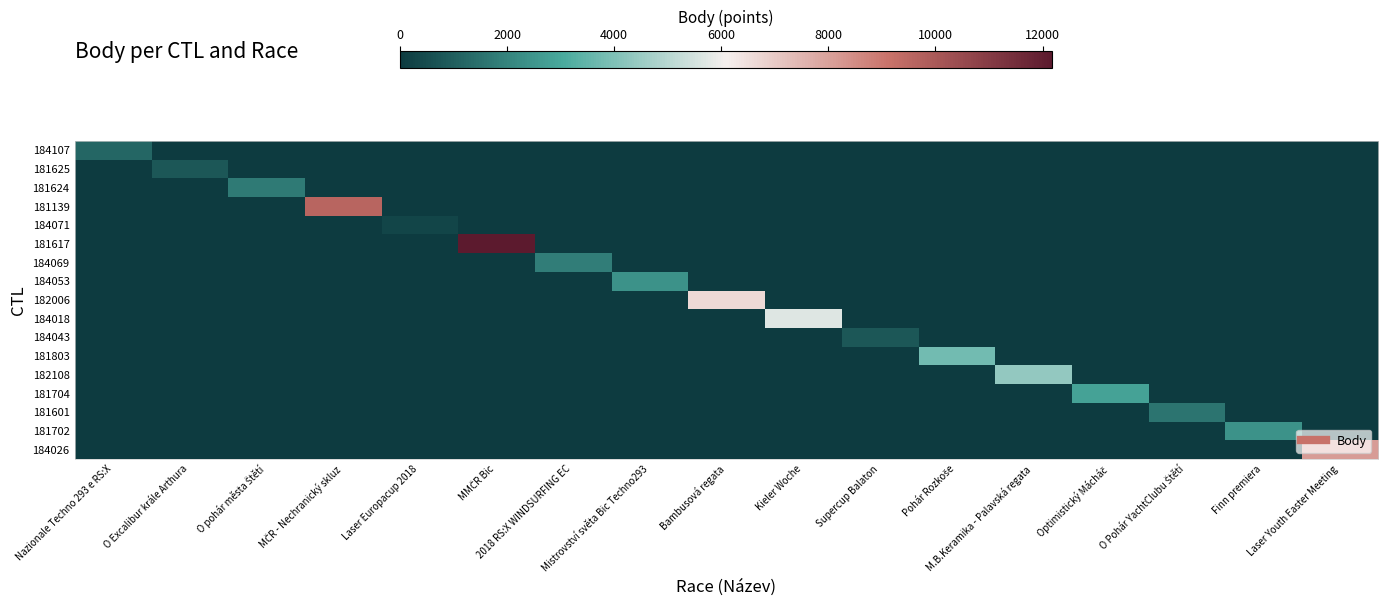

Reading left to right, transcribe all the data shown in this chart.

184107: Nazionale Techno 293 e RS:X=1212	O Excalibur krále Arthura=0	O pohár města Štětí=0	MČR - Nechranický skluz=0	Laser Europacup 2018=0	MMČR Bic=0	2018 RS:X WINDSURFING EC=0	Mistrovství světa Bic Techno293=0	Bambusová regata=0	Kieler Woche=0	Supercup Balaton=0	Pohár Rozkoše=0	M.B.Keramika - Palavská regata=0	Optimistický Mácháč=0	O Pohár YachtClubu Štětí=0	Finn premiera=0	Laser Youth Easter Meeting=0
181625: Nazionale Techno 293 e RS:X=0	O Excalibur krále Arthura=804	O pohár města Štětí=0	MČR - Nechranický skluz=0	Laser Europacup 2018=0	MMČR Bic=0	2018 RS:X WINDSURFING EC=0	Mistrovství světa Bic Techno293=0	Bambusová regata=0	Kieler Woche=0	Supercup Balaton=0	Pohár Rozkoše=0	M.B.Keramika - Palavská regata=0	Optimistický Mácháč=0	O Pohár YachtClubu Štětí=0	Finn premiera=0	Laser Youth Easter Meeting=0
181624: Nazionale Techno 293 e RS:X=0	O Excalibur krále Arthura=0	O pohár města Štětí=1758	MČR - Nechranický skluz=0	Laser Europacup 2018=0	MMČR Bic=0	2018 RS:X WINDSURFING EC=0	Mistrovství světa Bic Techno293=0	Bambusová regata=0	Kieler Woche=0	Supercup Balaton=0	Pohár Rozkoše=0	M.B.Keramika - Palavská regata=0	Optimistický Mácháč=0	O Pohár YachtClubu Štětí=0	Finn premiera=0	Laser Youth Easter Meeting=0
181139: Nazionale Techno 293 e RS:X=0	O Excalibur krále Arthura=0	O pohár města Štětí=0	MČR - Nechranický skluz=9600	Laser Europacup 2018=0	MMČR Bic=0	2018 RS:X WINDSURFING EC=0	Mistrovství světa Bic Techno293=0	Bambusová regata=0	Kieler Woche=0	Supercup Balaton=0	Pohár Rozkoše=0	M.B.Keramika - Palavská regata=0	Optimistický Mácháč=0	O Pohár YachtClubu Štětí=0	Finn premiera=0	Laser Youth Easter Meeting=0
184071: Nazionale Techno 293 e RS:X=0	O Excalibur krále Arthura=0	O pohár města Štětí=0	MČR - Nechranický skluz=0	Laser Europacup 2018=305	MMČR Bic=0	2018 RS:X WINDSURFING EC=0	Mistrovství světa Bic Techno293=0	Bambusová regata=0	Kieler Woche=0	Supercup Balaton=0	Pohár Rozkoše=0	M.B.Keramika - Palavská regata=0	Optimistický Mácháč=0	O Pohár YachtClubu Štětí=0	Finn premiera=0	Laser Youth Easter Meeting=0
181617: Nazionale Techno 293 e RS:X=0	O Excalibur krále Arthura=0	O pohár města Štětí=0	MČR - Nechranický skluz=0	Laser Europacup 2018=0	MMČR Bic=12178	2018 RS:X WINDSURFING EC=0	Mistrovství světa Bic Techno293=0	Bambusová regata=0	Kieler Woche=0	Supercup Balaton=0	Pohár Rozkoše=0	M.B.Keramika - Palavská regata=0	Optimistický Mácháč=0	O Pohár YachtClubu Štětí=0	Finn premiera=0	Laser Youth Easter Meeting=0
184069: Nazionale Techno 293 e RS:X=0	O Excalibur krále Arthura=0	O pohár města Štětí=0	MČR - Nechranický skluz=0	Laser Europacup 2018=0	MMČR Bic=0	2018 RS:X WINDSURFING EC=1818	Mistrovství světa Bic Techno293=0	Bambusová regata=0	Kieler Woche=0	Supercup Balaton=0	Pohár Rozkoše=0	M.B.Keramika - Palavská regata=0	Optimistický Mácháč=0	O Pohár YachtClubu Štětí=0	Finn premiera=0	Laser Youth Easter Meeting=0
184053: Nazionale Techno 293 e RS:X=0	O Excalibur krále Arthura=0	O pohár města Štětí=0	MČR - Nechranický skluz=0	Laser Europacup 2018=0	MMČR Bic=0	2018 RS:X WINDSURFING EC=0	Mistrovství světa Bic Techno293=2424	Bambusová regata=0	Kieler Woche=0	Supercup Balaton=0	Pohár Rozkoše=0	M.B.Keramika - Palavská regata=0	Optimistický Mácháč=0	O Pohár YachtClubu Štětí=0	Finn premiera=0	Laser Youth Easter Meeting=0
182006: Nazionale Techno 293 e RS:X=0	O Excalibur krále Arthura=0	O pohár města Štětí=0	MČR - Nechranický skluz=0	Laser Europacup 2018=0	MMČR Bic=0	2018 RS:X WINDSURFING EC=0	Mistrovství světa Bic Techno293=0	Bambusová regata=6623	Kieler Woche=0	Supercup Balaton=0	Pohár Rozkoše=0	M.B.Keramika - Palavská regata=0	Optimistický Mácháč=0	O Pohár YachtClubu Štětí=0	Finn premiera=0	Laser Youth Easter Meeting=0
184018: Nazionale Techno 293 e RS:X=0	O Excalibur krále Arthura=0	O pohár města Štětí=0	MČR - Nechranický skluz=0	Laser Europacup 2018=0	MMČR Bic=0	2018 RS:X WINDSURFING EC=0	Mistrovství světa Bic Techno293=0	Bambusová regata=0	Kieler Woche=5684	Supercup Balaton=0	Pohár Rozkoše=0	M.B.Keramika - Palavská regata=0	Optimistický Mácháč=0	O Pohár YachtClubu Štětí=0	Finn premiera=0	Laser Youth Easter Meeting=0
184043: Nazionale Techno 293 e RS:X=0	O Excalibur krále Arthura=0	O pohár města Štětí=0	MČR - Nechranický skluz=0	Laser Europacup 2018=0	MMČR Bic=0	2018 RS:X WINDSURFING EC=0	Mistrovství světa Bic Techno293=0	Bambusová regata=0	Kieler Woche=0	Supercup Balaton=804	Pohár Rozkoše=0	M.B.Keramika - Palavská regata=0	Optimistický Mácháč=0	O Pohár YachtClubu Štětí=0	Finn premiera=0	Laser Youth Easter Meeting=0
181803: Nazionale Techno 293 e RS:X=0	O Excalibur krále Arthura=0	O pohár města Štětí=0	MČR - Nechranický skluz=0	Laser Europacup 2018=0	MMČR Bic=0	2018 RS:X WINDSURFING EC=0	Mistrovství světa Bic Techno293=0	Bambusová regata=0	Kieler Woche=0	Supercup Balaton=0	Pohár Rozkoše=3782	M.B.Keramika - Palavská regata=0	Optimistický Mácháč=0	O Pohár YachtClubu Štětí=0	Finn premiera=0	Laser Youth Easter Meeting=0
182108: Nazionale Techno 293 e RS:X=0	O Excalibur krále Arthura=0	O pohár města Štětí=0	MČR - Nechranický skluz=0	Laser Europacup 2018=0	MMČR Bic=0	2018 RS:X WINDSURFING EC=0	Mistrovství světa Bic Techno293=0	Bambusová regata=0	Kieler Woche=0	Supercup Balaton=0	Pohár Rozkoše=0	M.B.Keramika - Palavská regata=4371	Optimistický Mácháč=0	O Pohár YachtClubu Štětí=0	Finn premiera=0	Laser Youth Easter Meeting=0
181704: Nazionale Techno 293 e RS:X=0	O Excalibur krále Arthura=0	O pohár města Štětí=0	MČR - Nechranický skluz=0	Laser Europacup 2018=0	MMČR Bic=0	2018 RS:X WINDSURFING EC=0	Mistrovství světa Bic Techno293=0	Bambusová regata=0	Kieler Woche=0	Supercup Balaton=0	Pohár Rozkoše=0	M.B.Keramika - Palavská regata=0	Optimistický Mácháč=2812	O Pohár YachtClubu Štětí=0	Finn premiera=0	Laser Youth Easter Meeting=0
181601: Nazionale Techno 293 e RS:X=0	O Excalibur krále Arthura=0	O pohár města Štětí=0	MČR - Nechranický skluz=0	Laser Europacup 2018=0	MMČR Bic=0	2018 RS:X WINDSURFING EC=0	Mistrovství světa Bic Techno293=0	Bambusová regata=0	Kieler Woche=0	Supercup Balaton=0	Pohár Rozkoše=0	M.B.Keramika - Palavská regata=0	Optimistický Mácháč=0	O Pohár YachtClubu Štětí=1600	Finn premiera=0	Laser Youth Easter Meeting=0
181702: Nazionale Techno 293 e RS:X=0	O Excalibur krále Arthura=0	O pohár města Štětí=0	MČR - Nechranický skluz=0	Laser Europacup 2018=0	MMČR Bic=0	2018 RS:X WINDSURFING EC=0	Mistrovství světa Bic Techno293=0	Bambusová regata=0	Kieler Woche=0	Supercup Balaton=0	Pohár Rozkoše=0	M.B.Keramika - Palavská regata=0	Optimistický Mácháč=0	O Pohár YachtClubu Štětí=0	Finn premiera=2400	Laser Youth Easter Meeting=0
184026: Nazionale Techno 293 e RS:X=0	O Excalibur krále Arthura=0	O pohár města Štětí=0	MČR - Nechranický skluz=0	Laser Europacup 2018=0	MMČR Bic=0	2018 RS:X WINDSURFING EC=0	Mistrovství světa Bic Techno293=0	Bambusová regata=0	Kieler Woche=0	Supercup Balaton=0	Pohár Rozkoše=0	M.B.Keramika - Palavská regata=0	Optimistický Mácháč=0	O Pohár YachtClubu Štětí=0	Finn premiera=0	Laser Youth Easter Meeting=8092